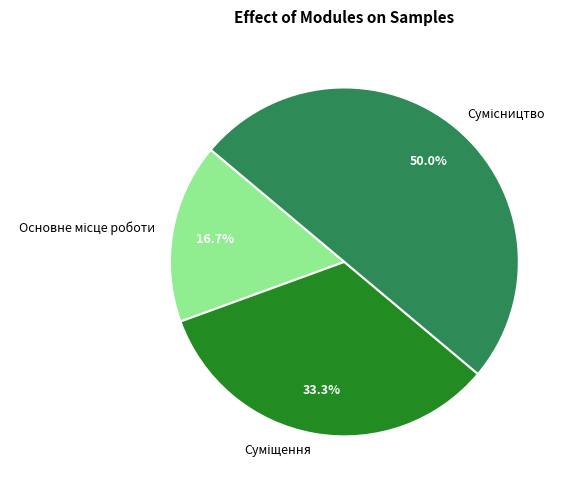

How many segments does this pie chart have?

3